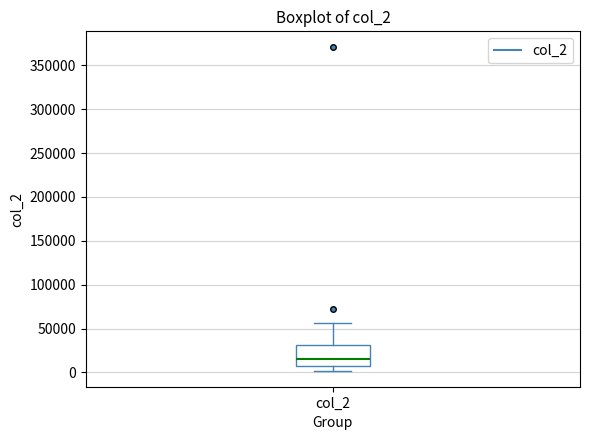

Read this box plot against the y-axis: the position of the median line, the range covered by the box, and the ends of both whiskers. The values are not printed on the chart, so give them approximately, as read against the axis.

median 15000, box 5000 to 30000, whiskers 0 to 55000